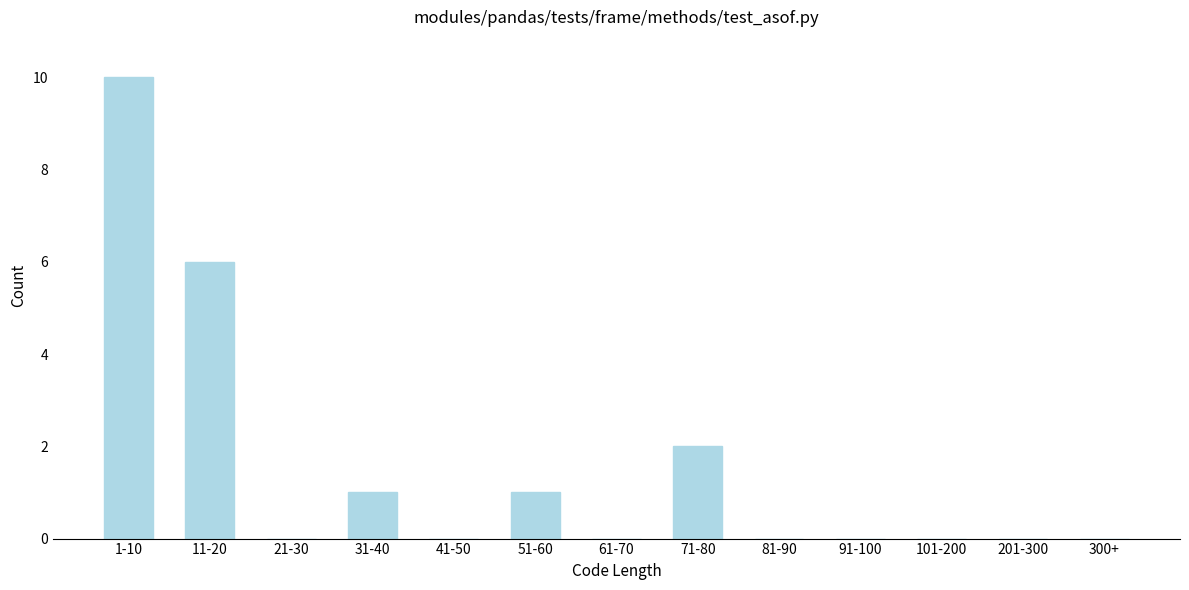

Reading left to right, transcribe all the data shown in this chart.

1-10=10	11-20=6	21-30=0	31-40=1	41-50=0	51-60=1	61-70=0	71-80=2	81-90=0	91-100=0	101-200=0	201-300=0	300+=0